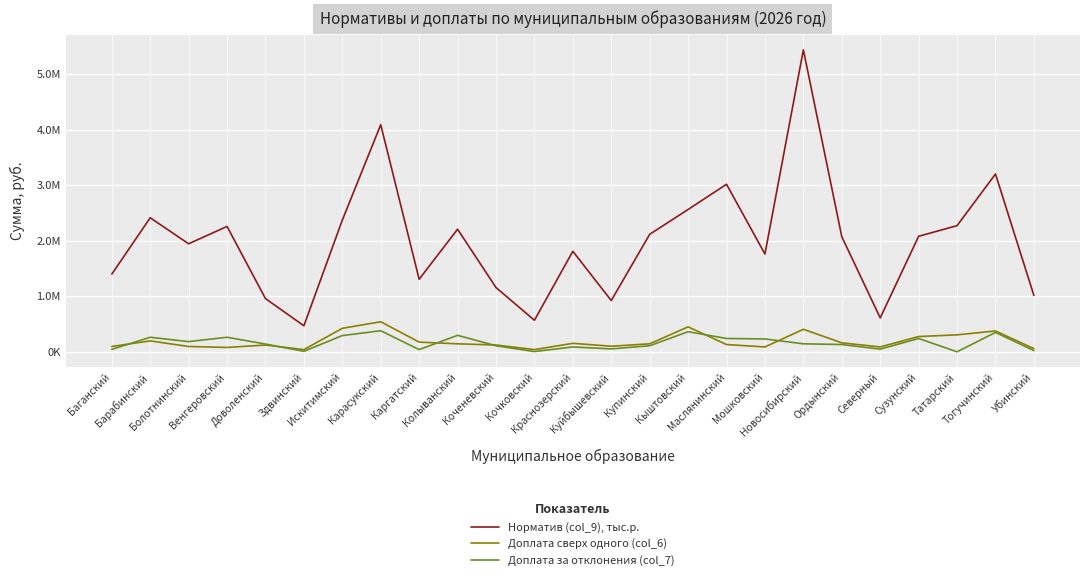

What is the difference between the Доплата за отклонения (col_7) values at Болотнинский and Новосибирский?

39253.0